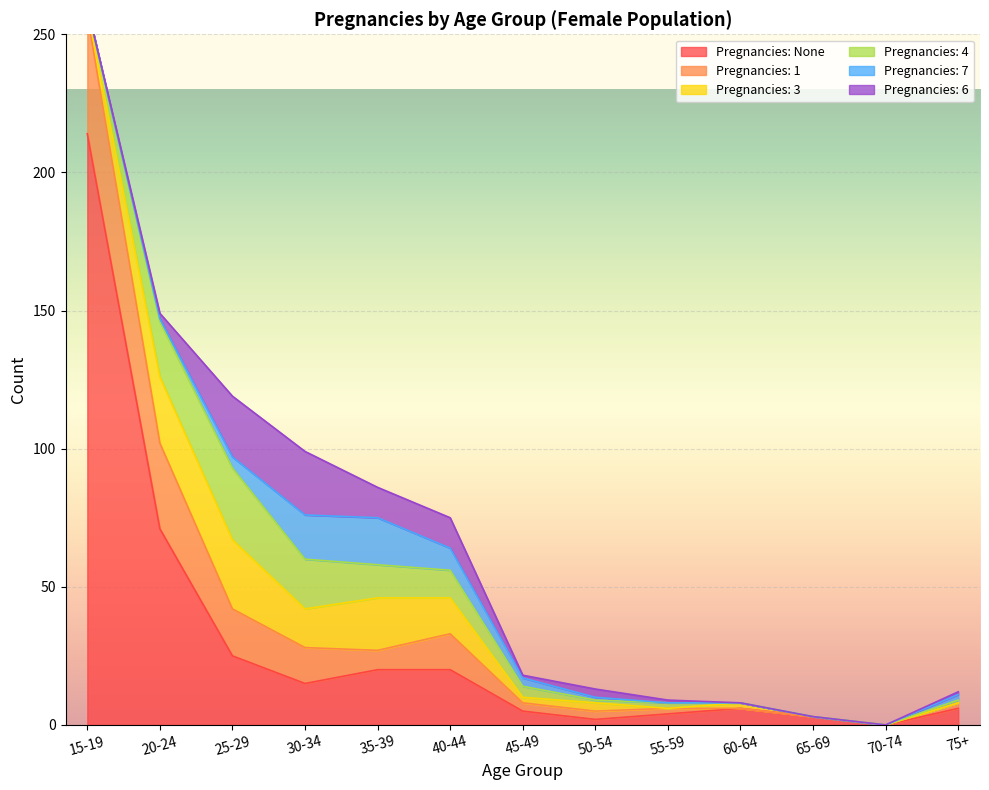

What is the difference between the second highest and second lowest values in the 4 series?

20